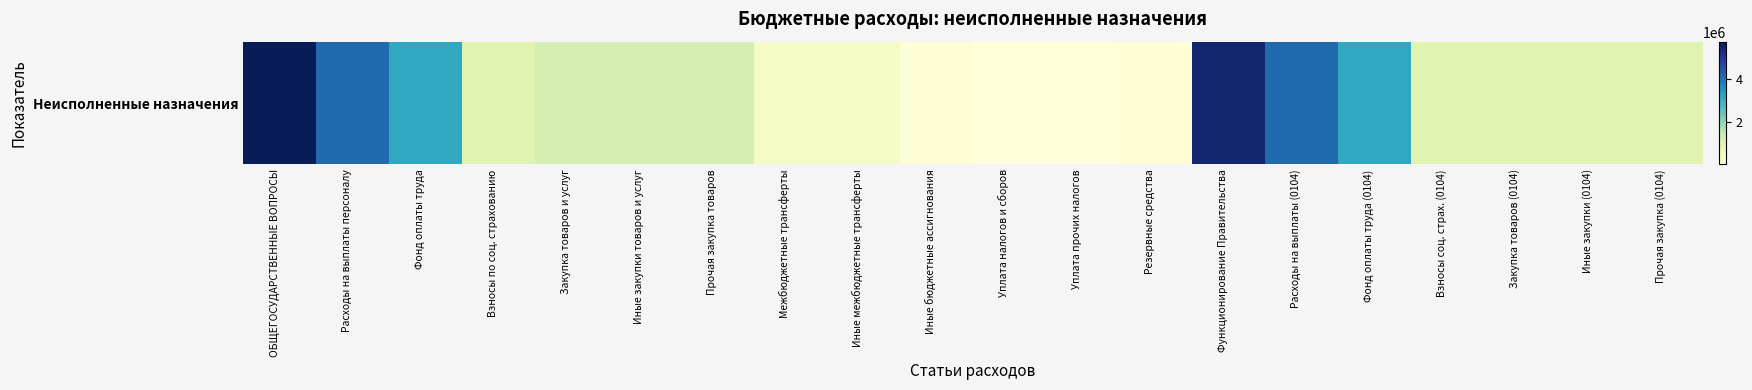

Read the value at ОБЩЕГОСУДАРСТВЕННЫЕ ВОПРОСЫ.

5713439.8